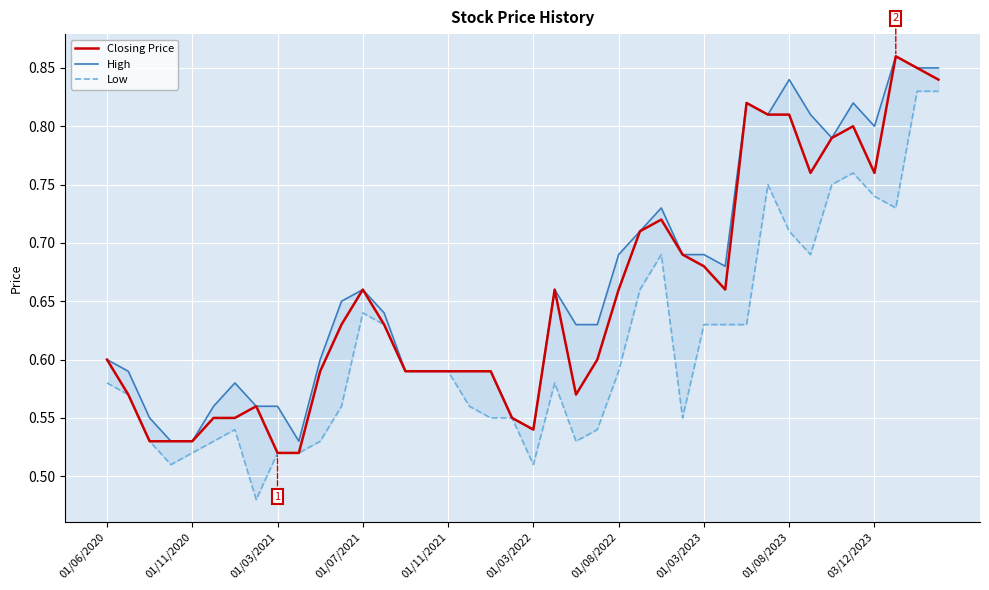

What position from the right is 01/07/2021?

28